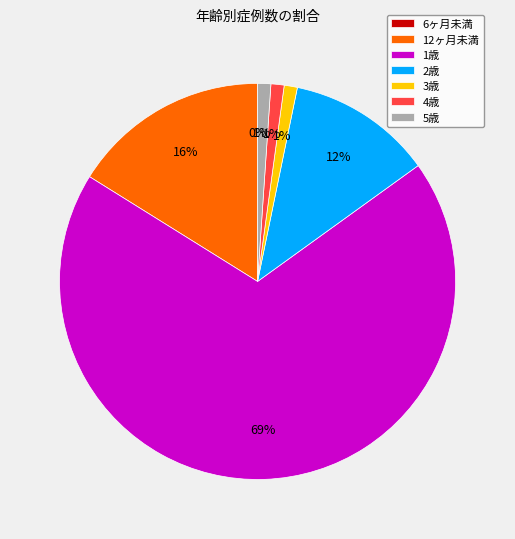

What percentage is the 4歳 slice, to the nearest percent?

1%